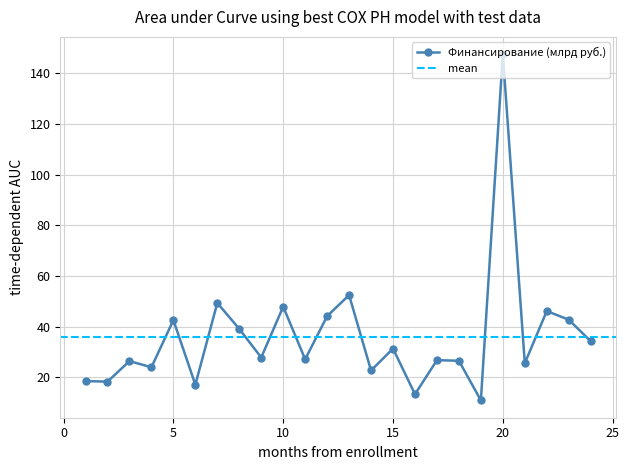

What is the sum of the values at 8 and 12?

83.2